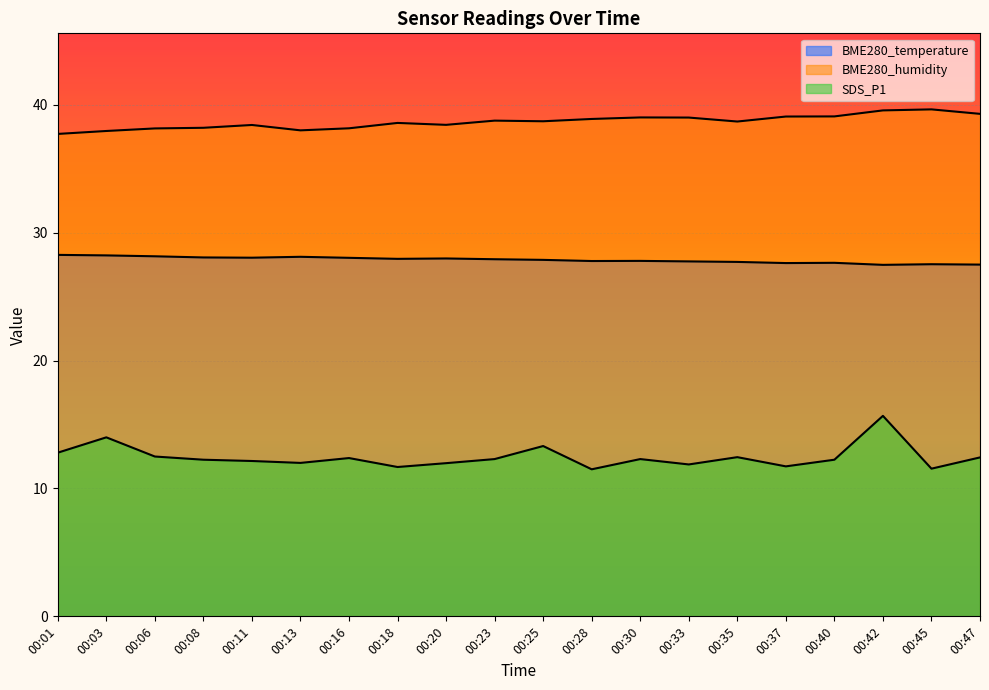

How many values in the BME280_humidity series exceed 38?

18